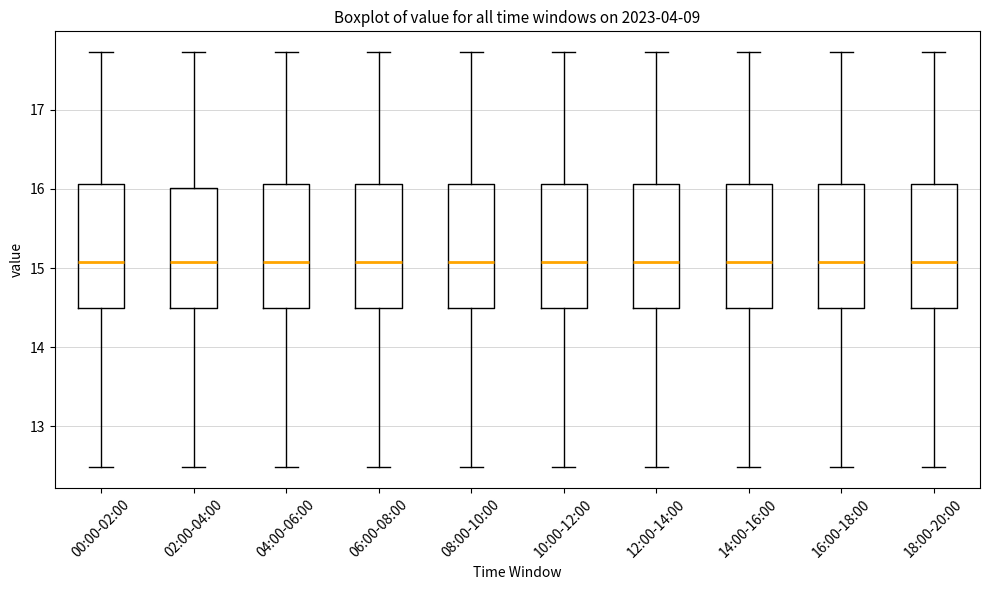

Reading left to right, transcribe this box plot: for each box, give where its median line is, the range the box spans, and where its two whiskers end, as read against the y-axis. The values are not printed on the chart, so give them approximately, as read against the axis.

00:00-02:00: median 15.1, box 14.5 to 16.1, whiskers 12.5 to 17.7
02:00-04:00: median 15.1, box 14.5 to 16.0, whiskers 12.5 to 17.7
04:00-06:00: median 15.1, box 14.5 to 16.1, whiskers 12.5 to 17.7
06:00-08:00: median 15.1, box 14.5 to 16.1, whiskers 12.5 to 17.7
08:00-10:00: median 15.1, box 14.5 to 16.1, whiskers 12.5 to 17.7
10:00-12:00: median 15.1, box 14.5 to 16.1, whiskers 12.5 to 17.7
12:00-14:00: median 15.1, box 14.5 to 16.1, whiskers 12.5 to 17.7
14:00-16:00: median 15.1, box 14.5 to 16.1, whiskers 12.5 to 17.7
16:00-18:00: median 15.1, box 14.5 to 16.1, whiskers 12.5 to 17.7
18:00-20:00: median 15.1, box 14.5 to 16.1, whiskers 12.5 to 17.7